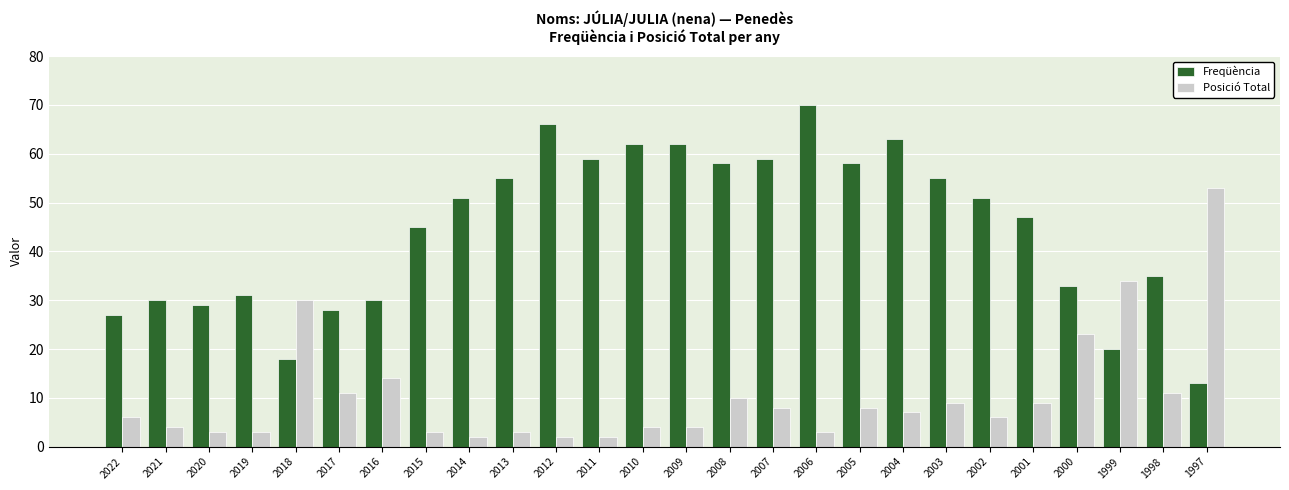

Read the Posició Total value at 2001, to the nearest 10.

10